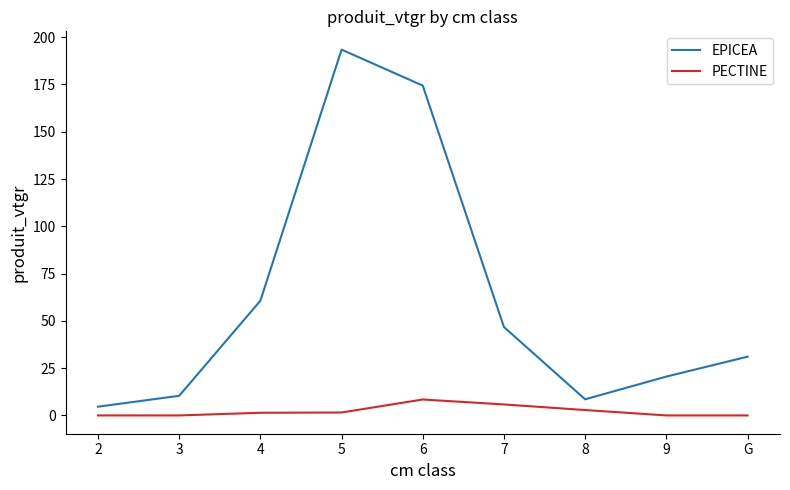

Which category has the highest value across all series?

5